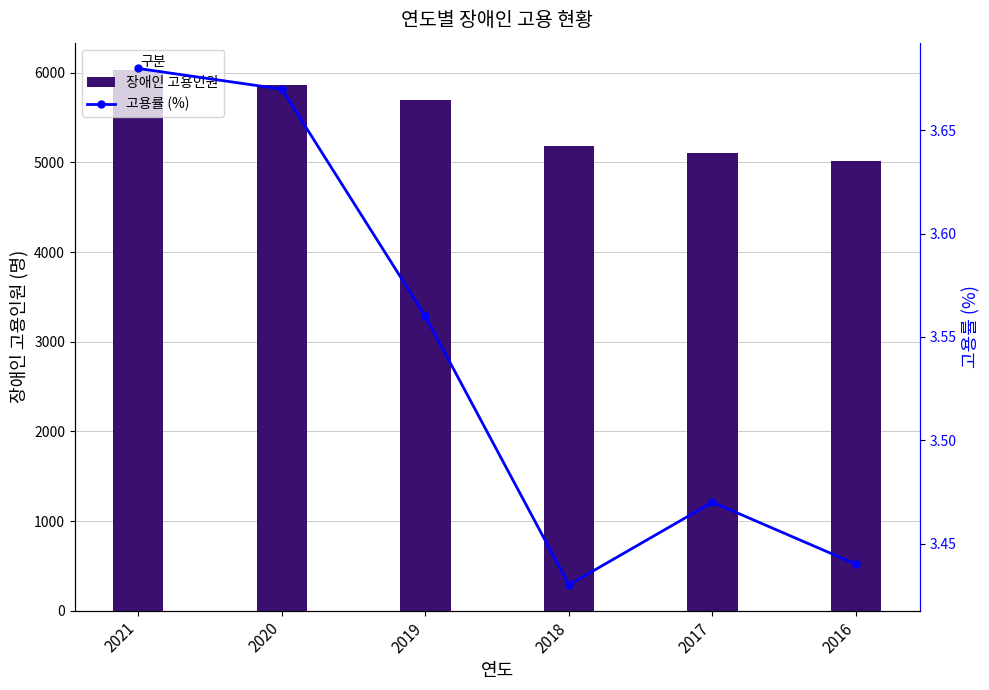

How many series are shown in this chart?

2